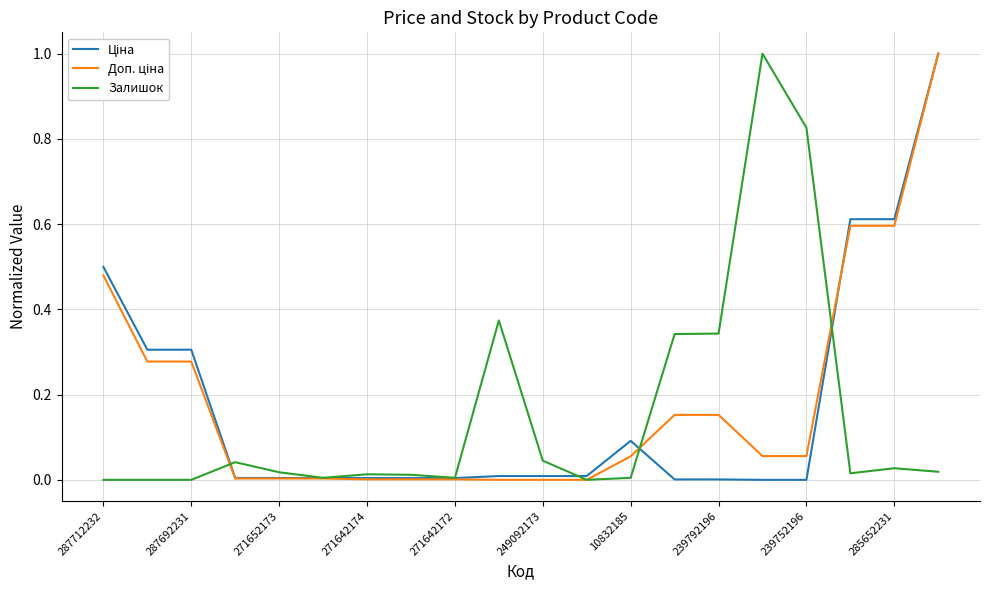

At which label is Залишок closest to 0?

287712232